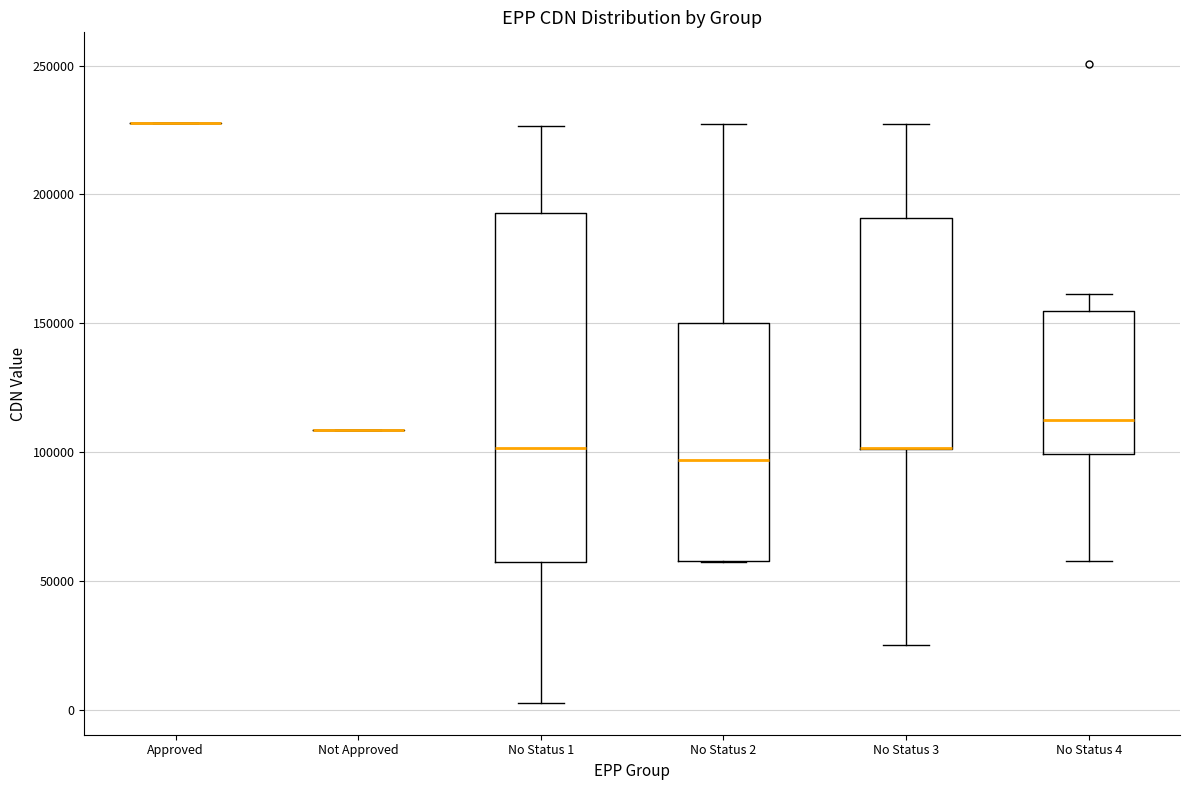

Reading left to right, transcribe this box plot: for each box, give where its median line is, the range the box spans, and where its two whiskers end, as read against the y-axis. The values are not printed on the chart, so give them approximately, as read against the axis.

Approved: box collapsed to a line at 230000, whiskers 230000 to 230000
Not Approved: box collapsed to a line at 110000, whiskers 110000 to 110000
No Status 1: median 100000, box 60000 to 195000, whiskers 5000 to 225000
No Status 2: median 95000, box 60000 to 150000, whiskers 60000 to 230000
No Status 3: median 100000 (drawn on the box's lower edge), box 100000 to 190000, whiskers 25000 to 230000
No Status 4: median 115000, box 100000 to 155000, whiskers 60000 to 160000